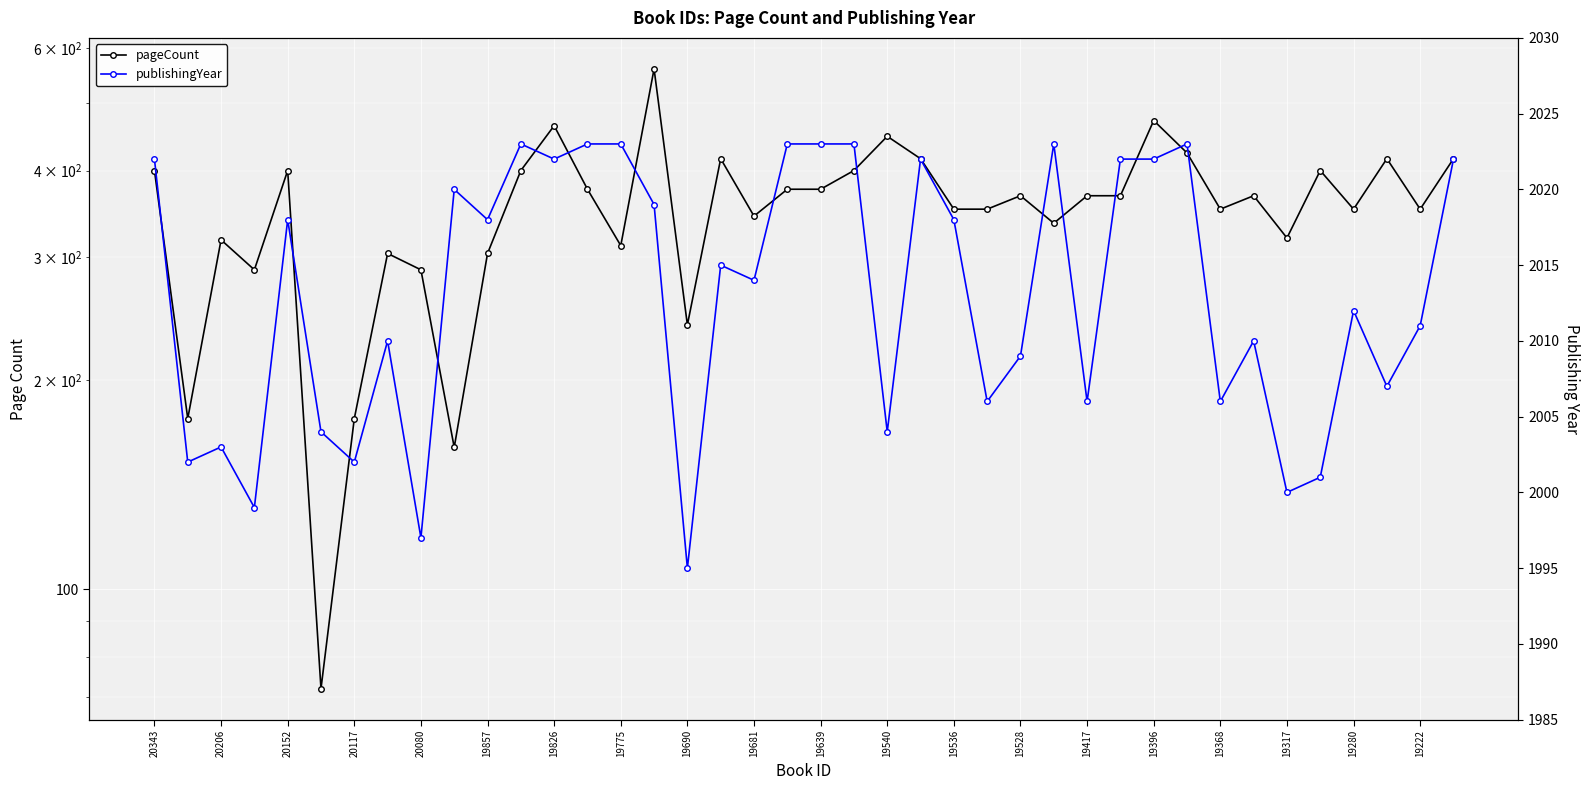

True or false: pageCount has more than 1 interior local peaks.

True